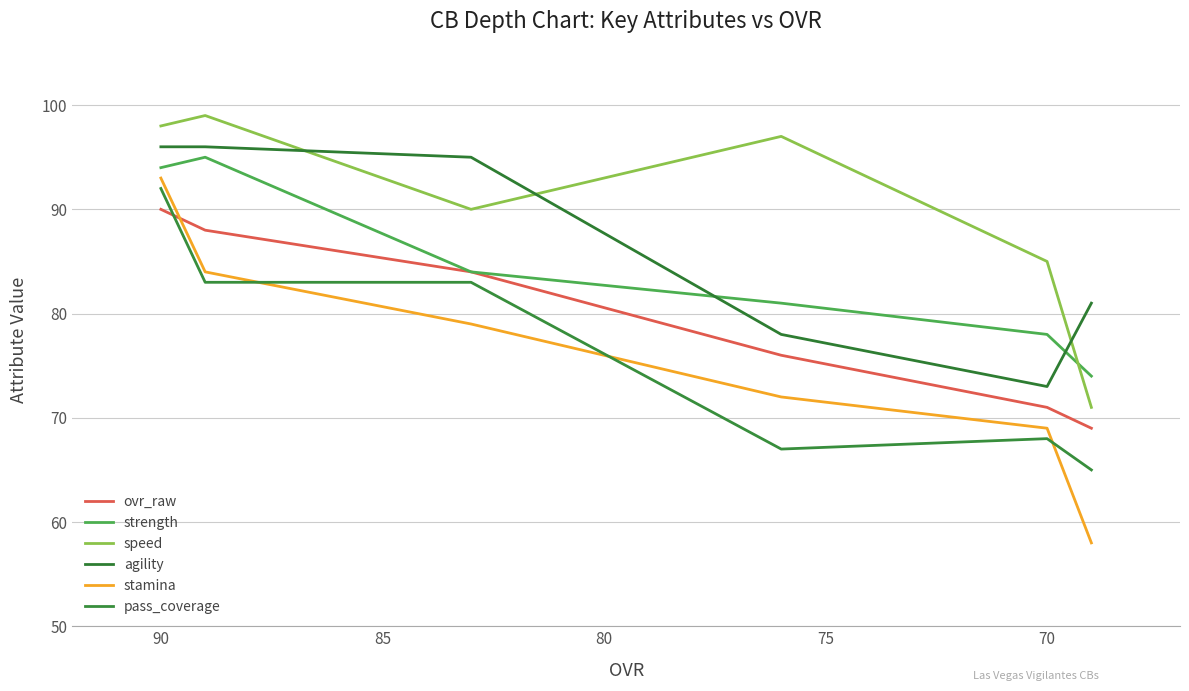

Reading right to left, extract all data points from this chart.

ovr_raw: 69	71	76	84	88	90
strength: 74	78	81	84	95	94
speed: 71	85	97	90	99	98
agility: 81	73	78	95	96	96
stamina: 58	69	72	79	84	93
pass_coverage: 65	68	67	83	83	92